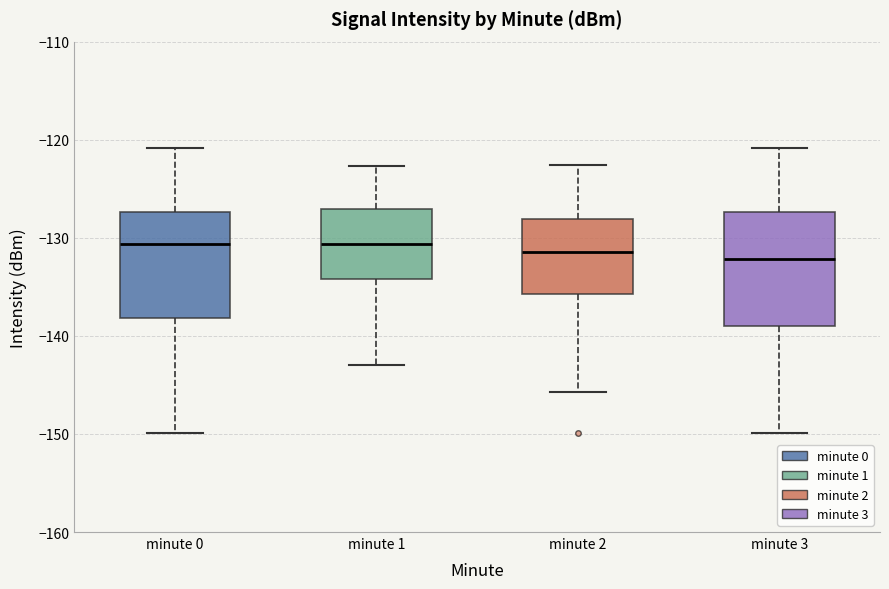

Reading left to right, read every box against the y-axis: the position of its median line, the range the box covers, and the ends of its whiskers. The values are not printed on the chart, so give them approximately, as read against the axis.

minute 0: median -131, box -138 to -127, whiskers -150 to -121
minute 1: median -131, box -134 to -127, whiskers -143 to -123
minute 2: median -131, box -136 to -128, whiskers -146 to -123
minute 3: median -132, box -139 to -127, whiskers -150 to -121